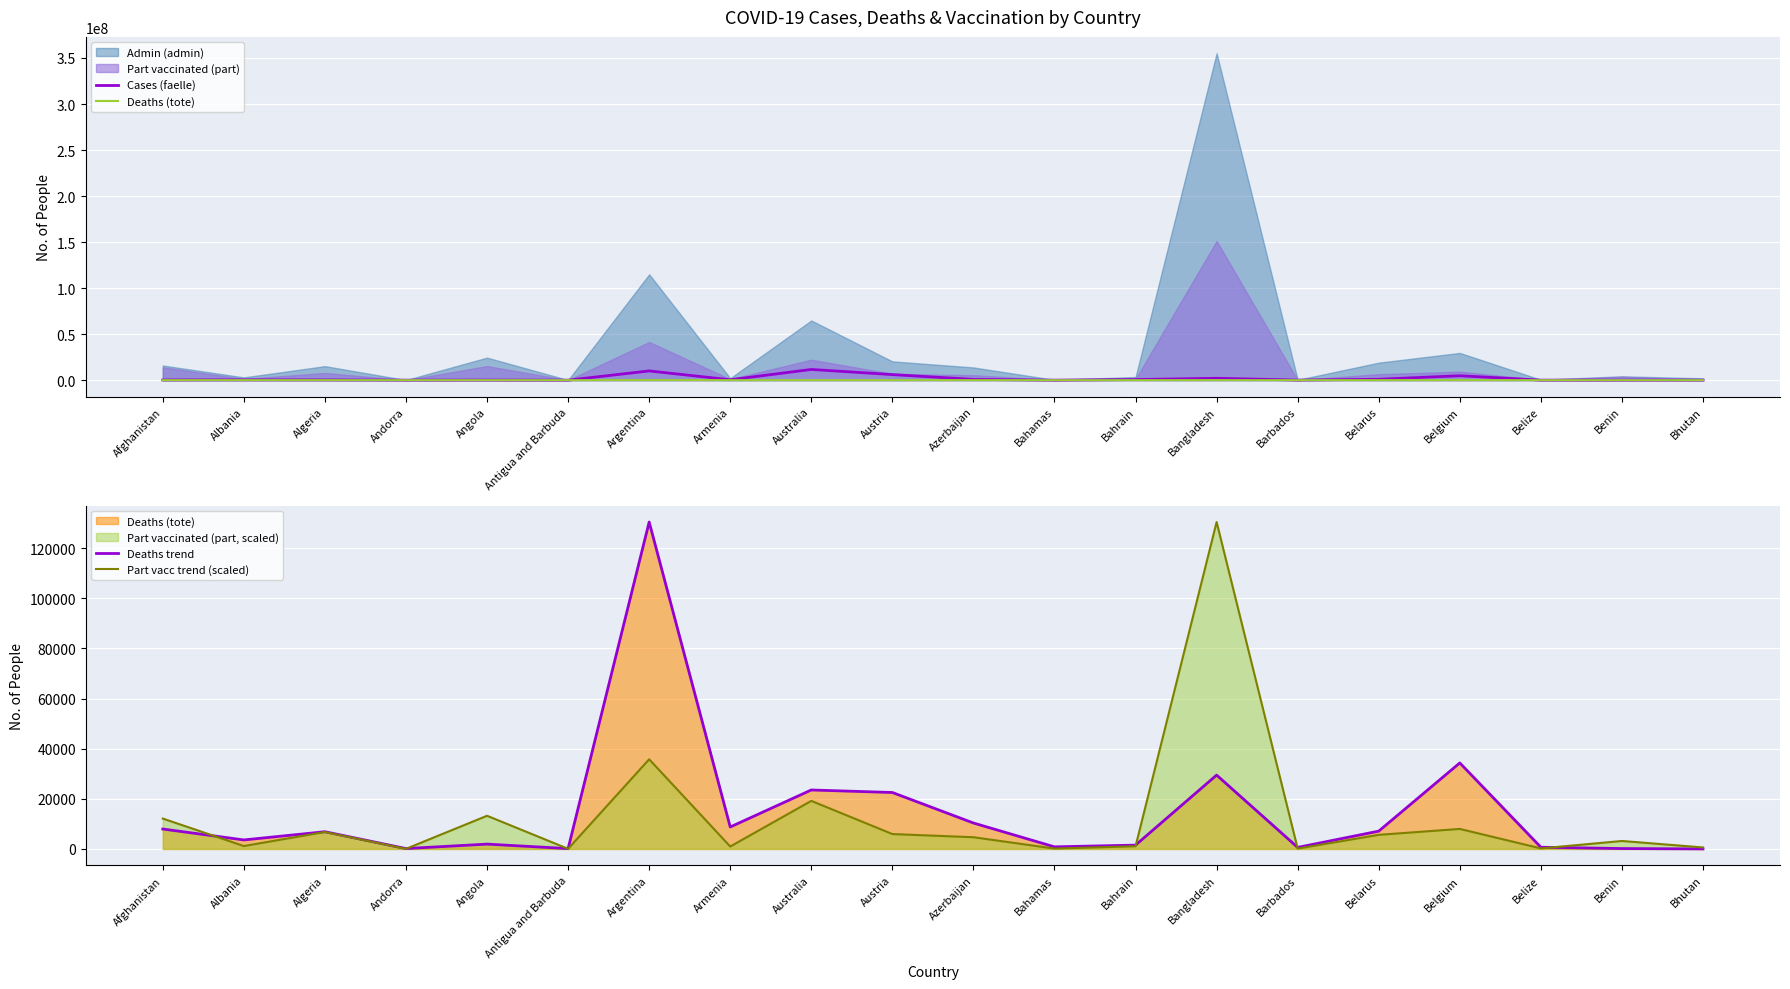

The Part vacc trend (scaled) series shows 9771.6 at Belarus. True or false?

False